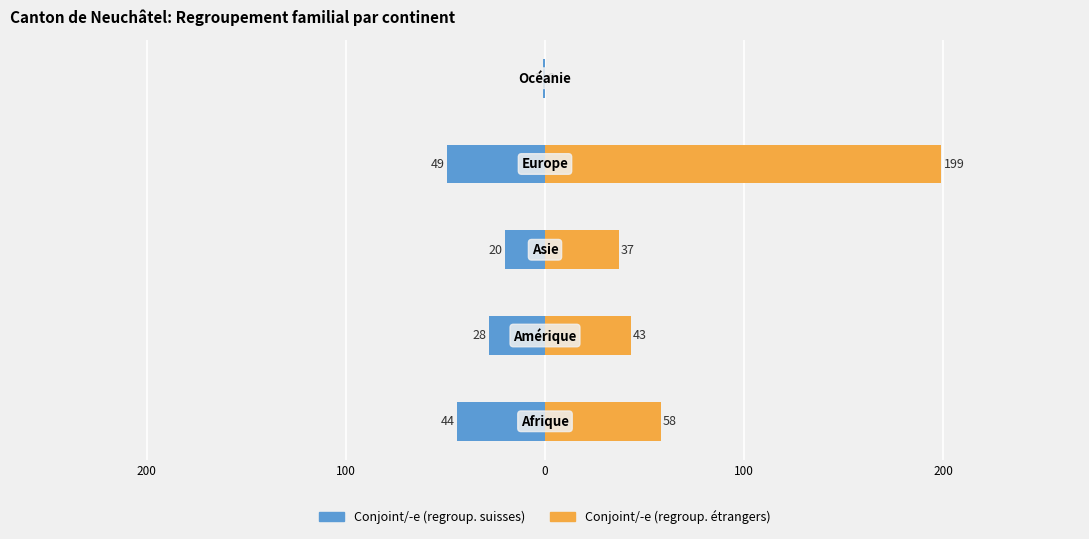

How many bars are there in total?

10